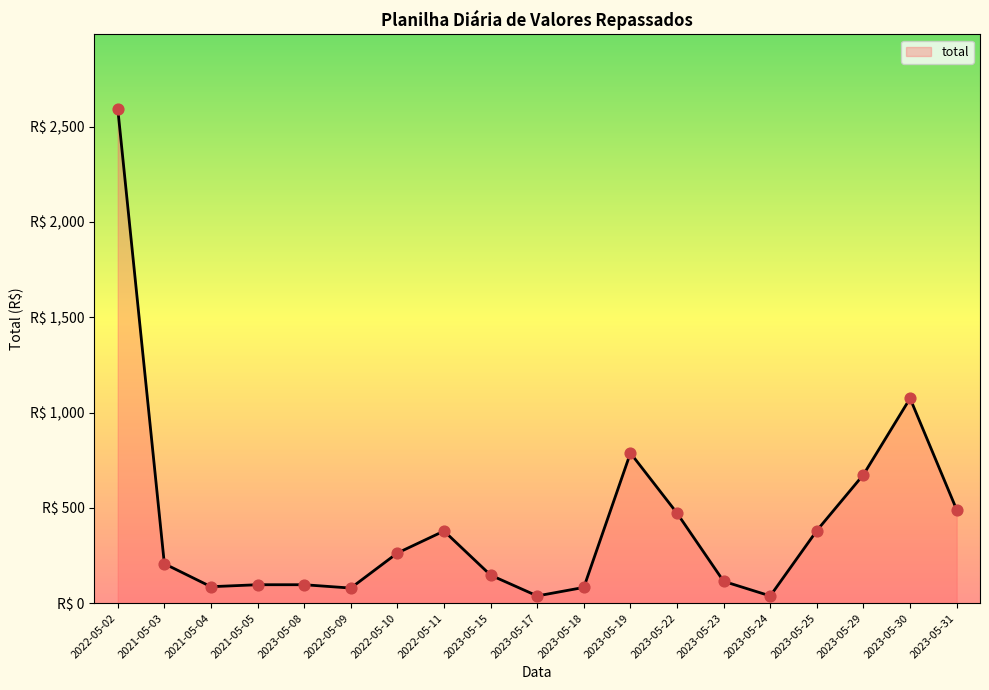

Approximately how many times larger is the value at 2022-05-02 compared to 2023-05-19?

3.3